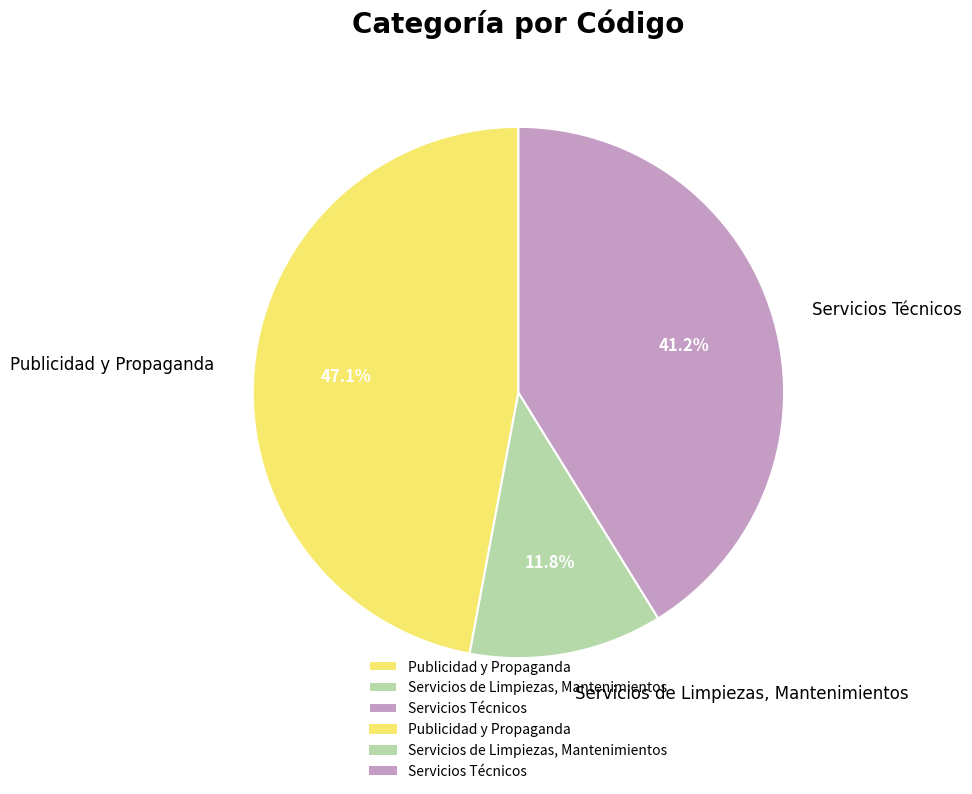

Between Servicios de Limpiezas, Mantenimientos and Servicios Técnicos, which is larger?

Servicios Técnicos